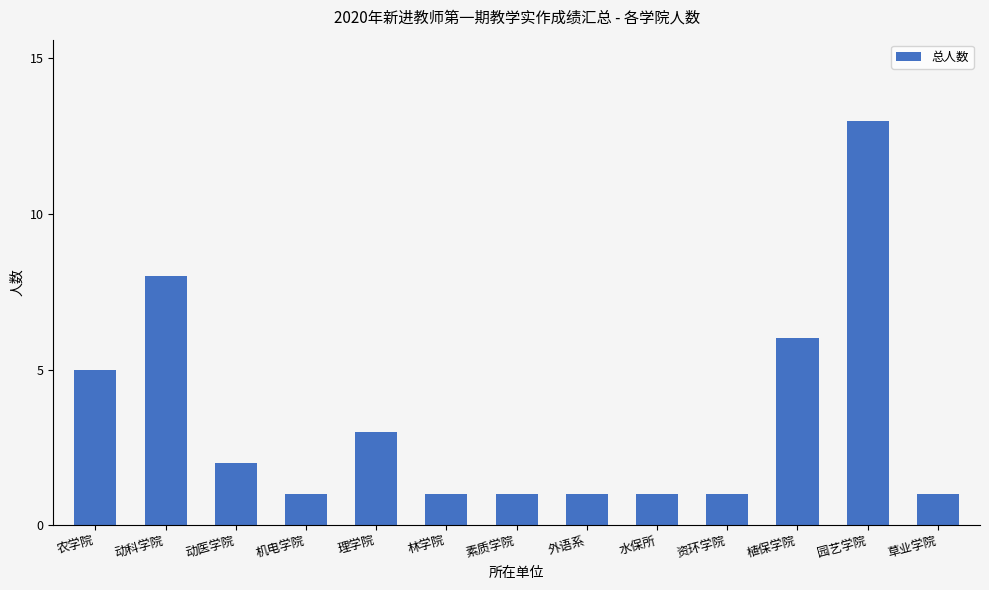

How many series are shown in this chart?

1